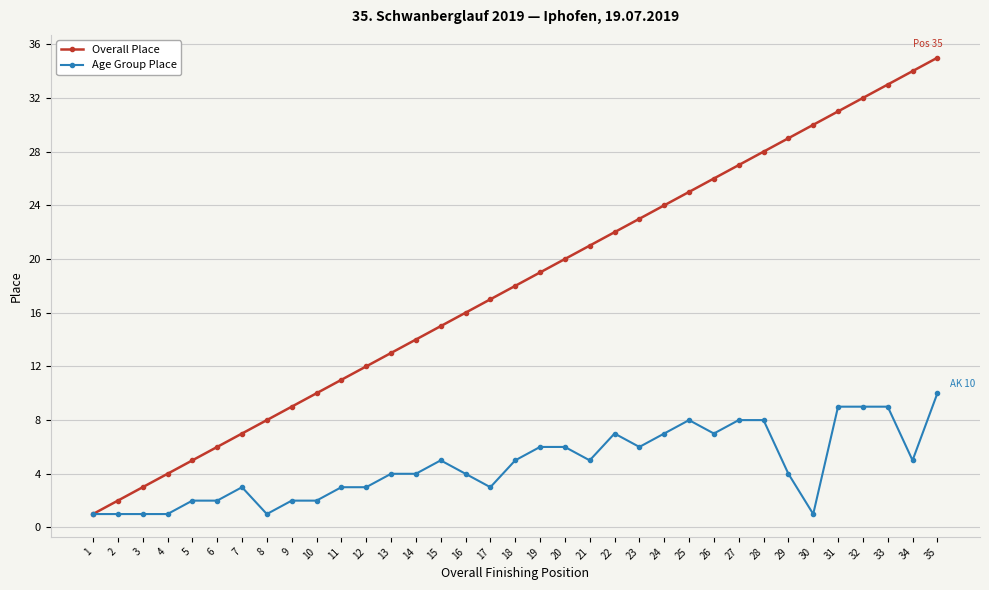

What is the difference between the highest and lowest values at 9?

7